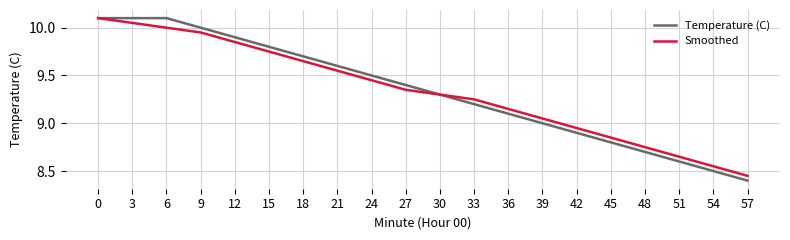

Which category has the lowest value in the Smoothed series?

57